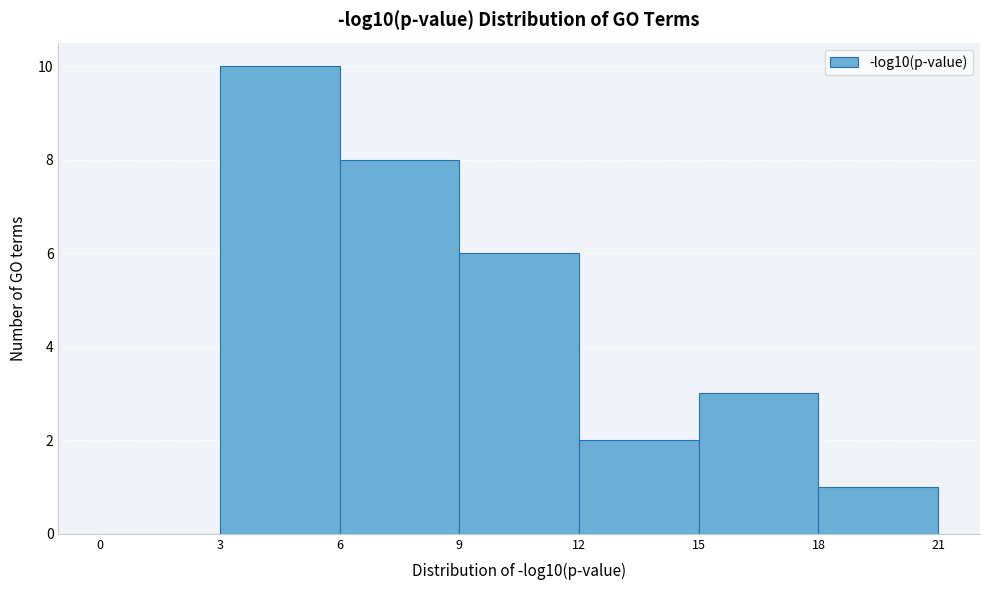

Reading left to right, list every bar in this chart as the range it spans on the x-axis followed by its height. The values are not printed on the chart, so give them approximately, as read against the axis.

0 to 3: 0
3 to 6: 10
6 to 9: 8
9 to 12: 6
12 to 15: 2
15 to 18: 3
18 to 21: 1